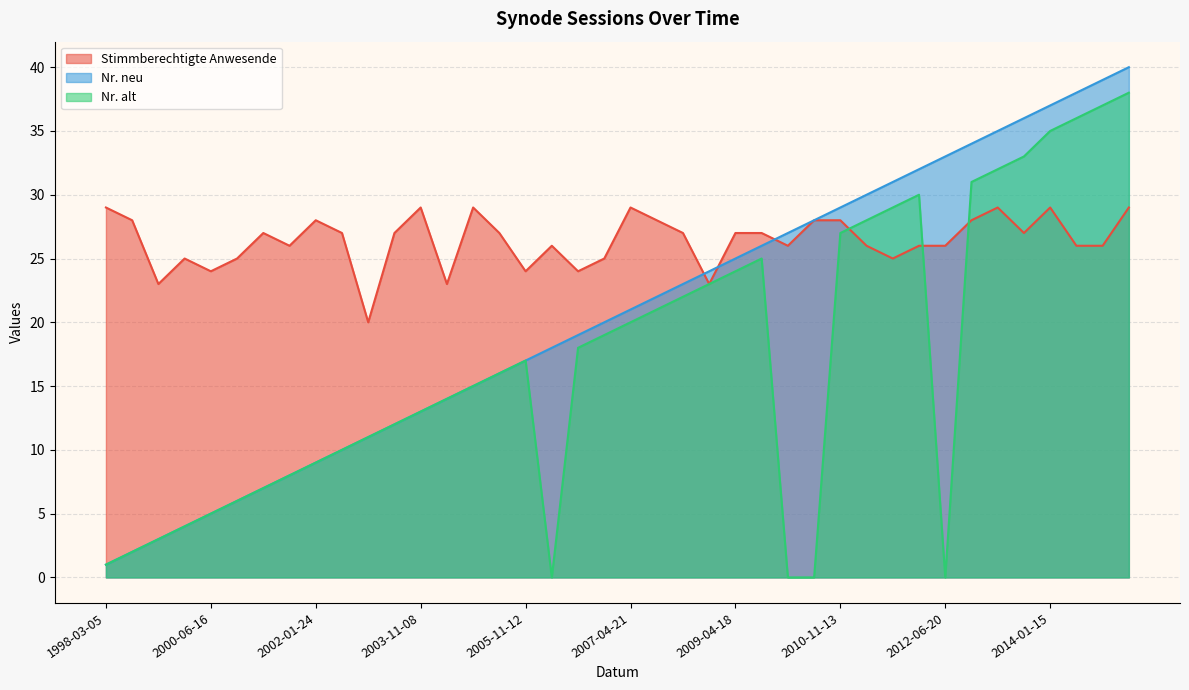

Count the Stimmberechtigte Anwesende values in the range 25 to 28.

26